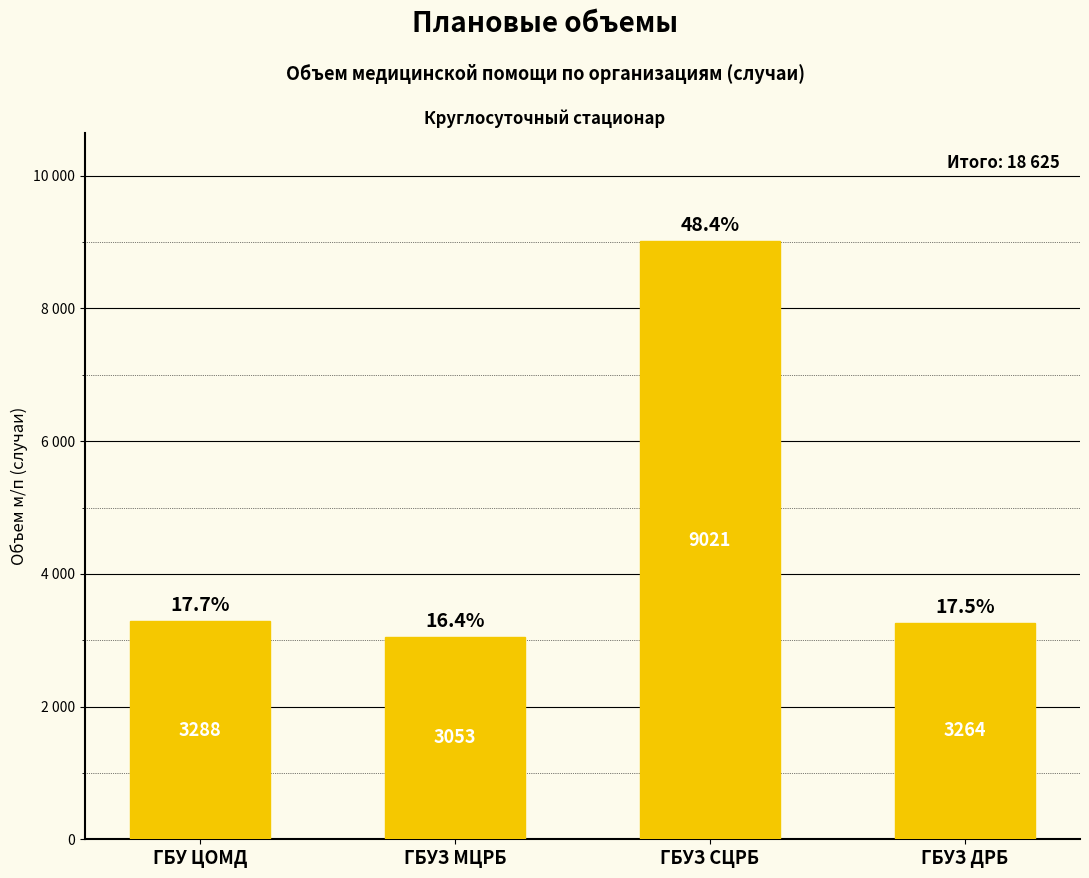

Does the chart contain stacked bars?

No